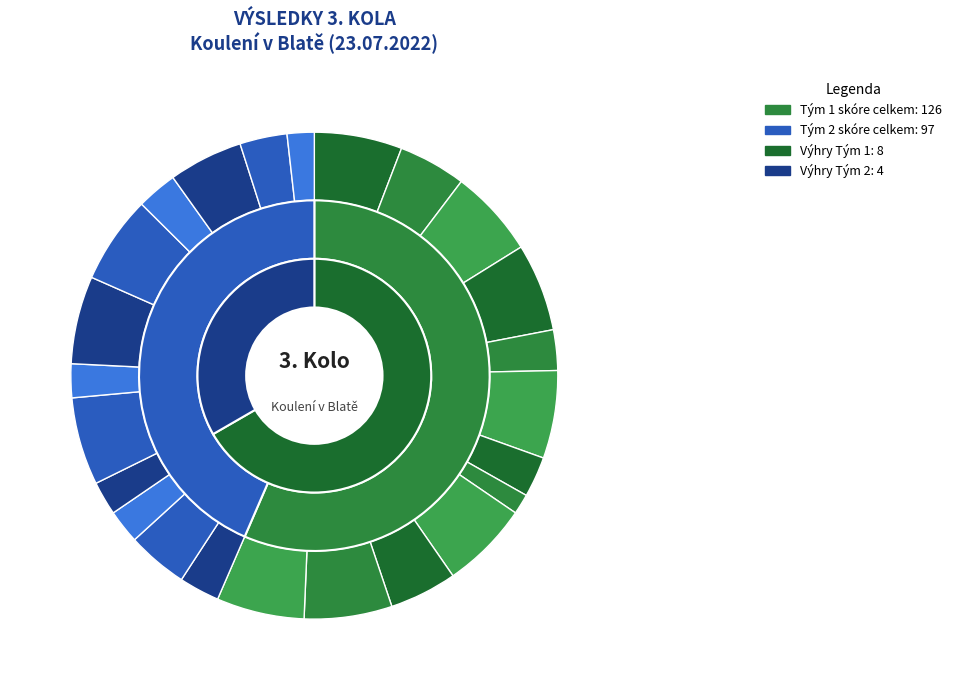

To the nearest percent, what portion does 16 PO Chotěboř represent?

7%